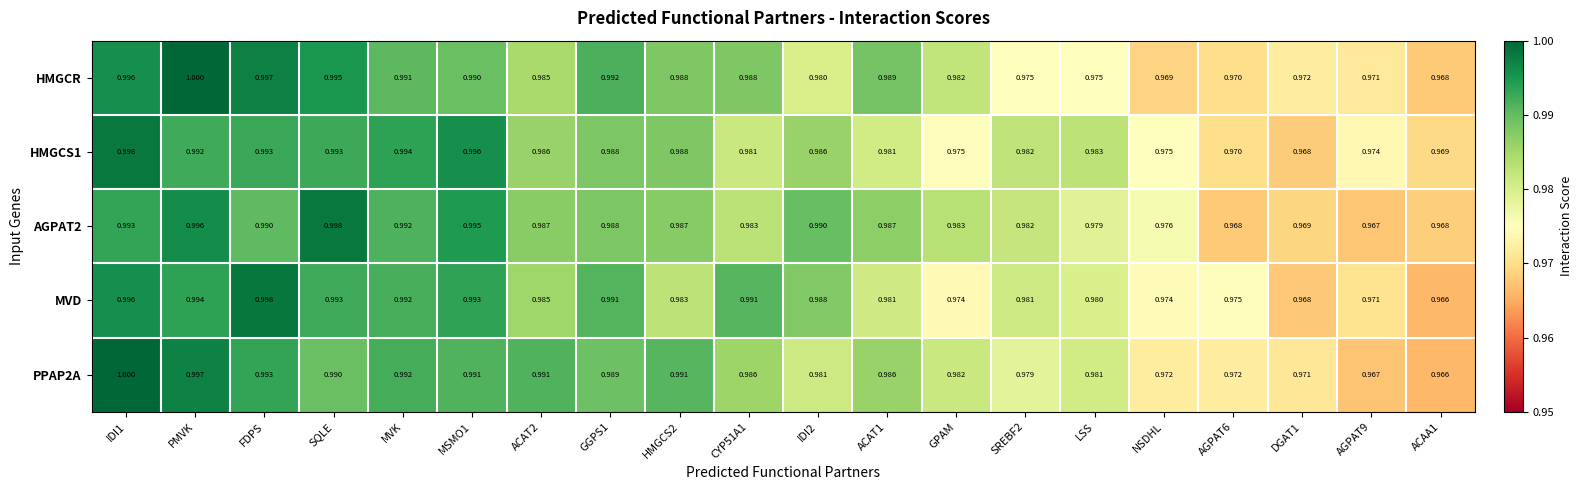

Is the value of AGPAT2 at ACAA1 greater than the value of MVD at ACAT2?

No